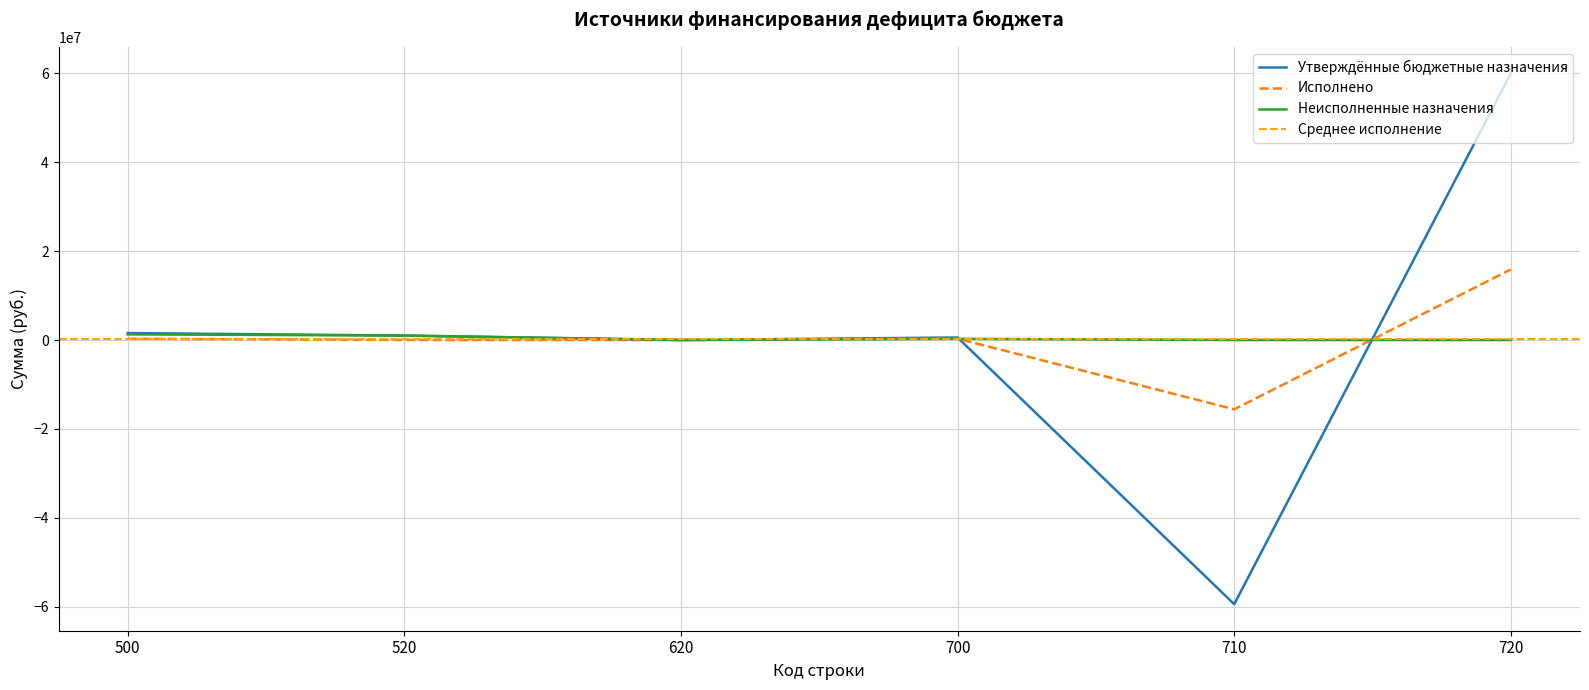

Rank the categories by Исполнено value from highest to lowest.

720, 500, 700, 520, 620, 710